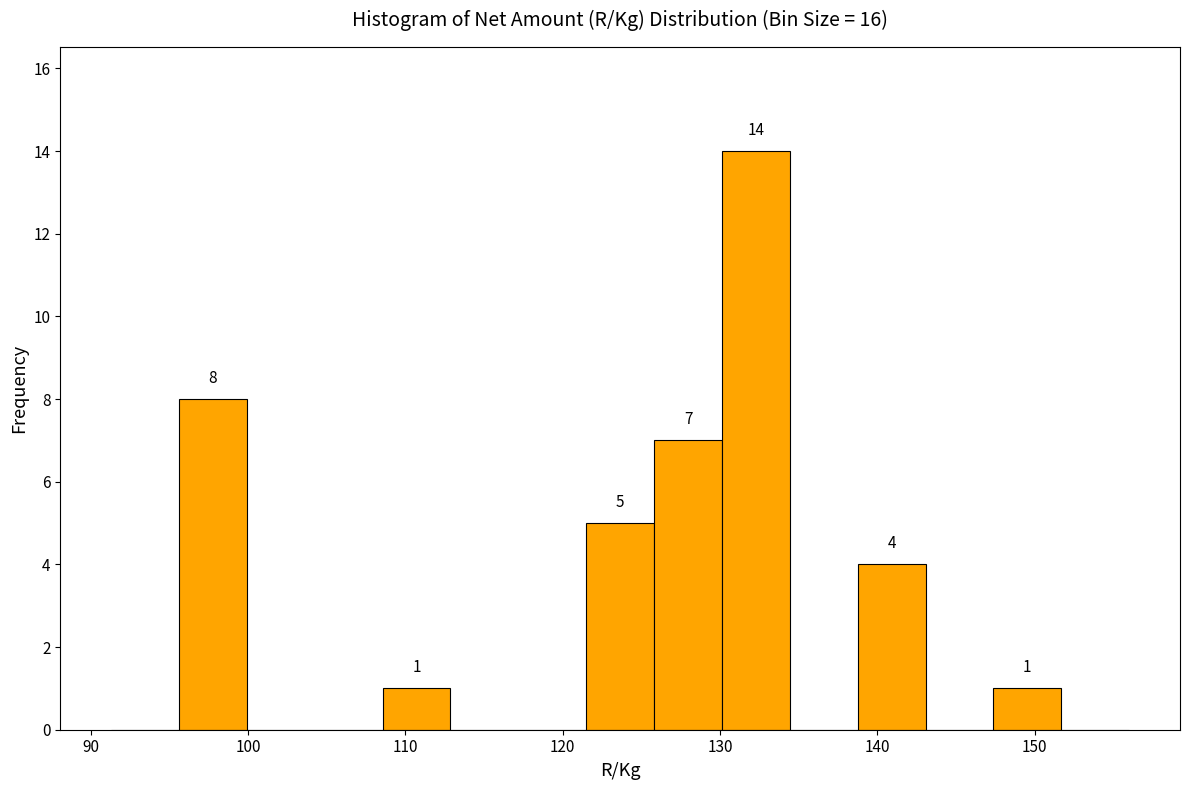

Over which range of the x-axis is the bar tallest?

130 to 134